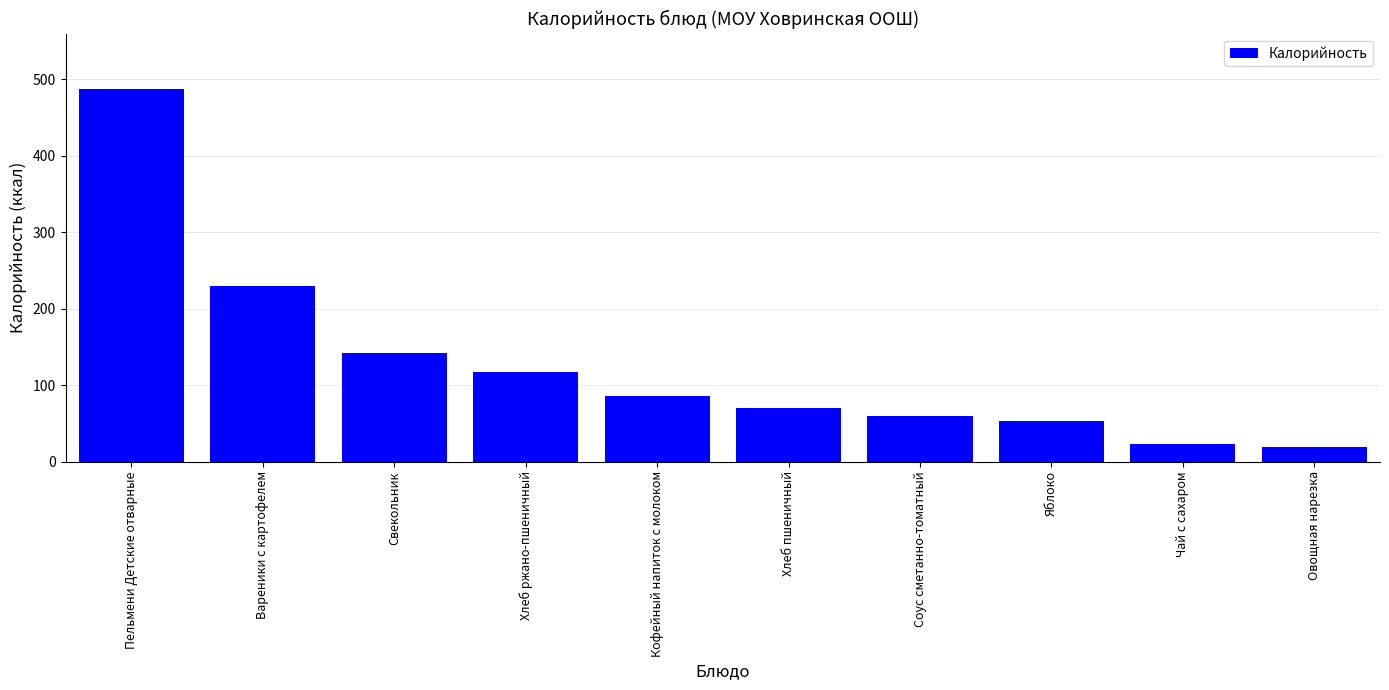

What is the change in value from Хлеб пшеничный to Чай с сахаром?

-47.0